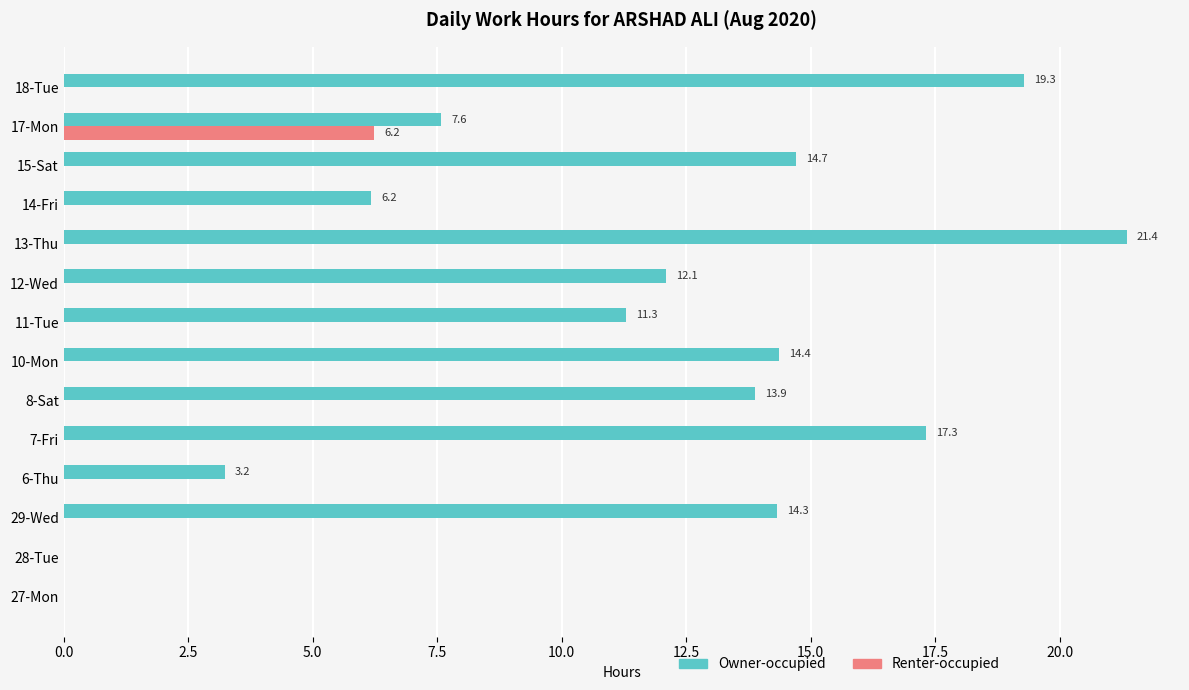

Which series has the largest range (max minus min)?

Owner-occupied